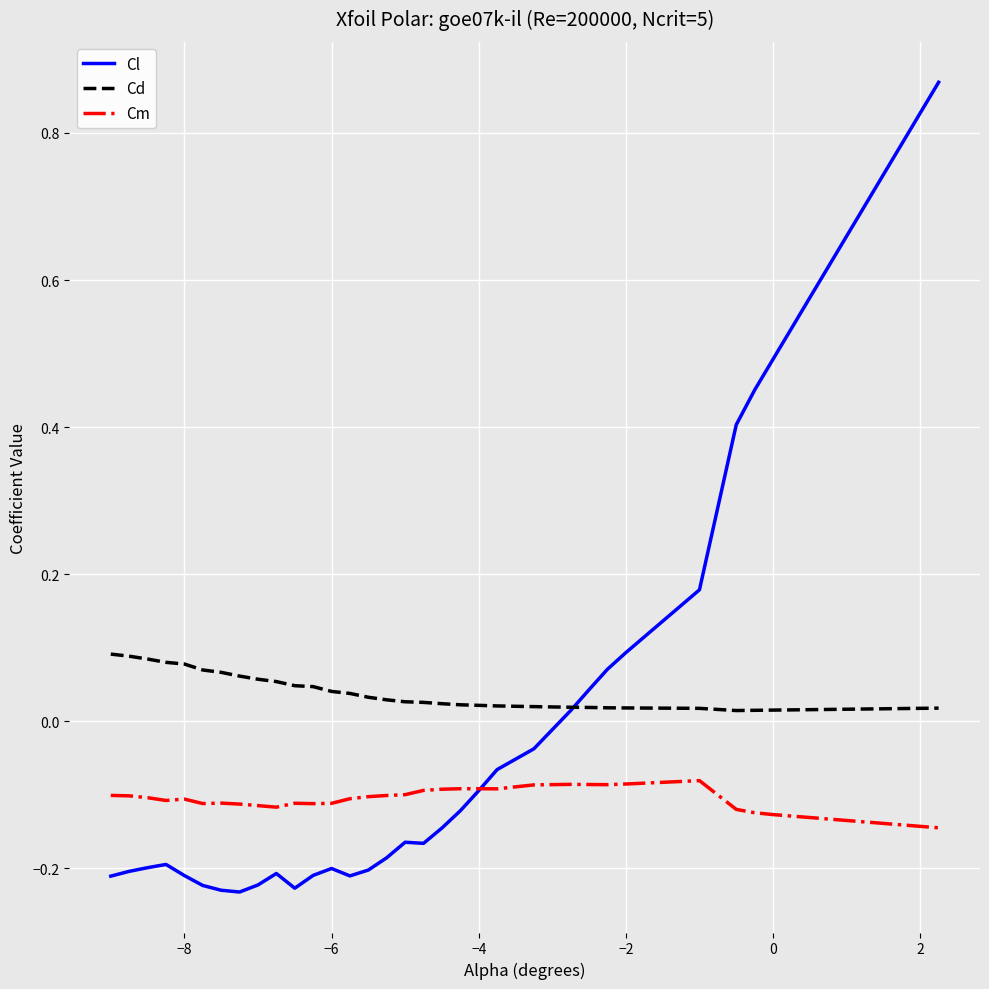

Which series has the largest range (max minus min)?

Cl